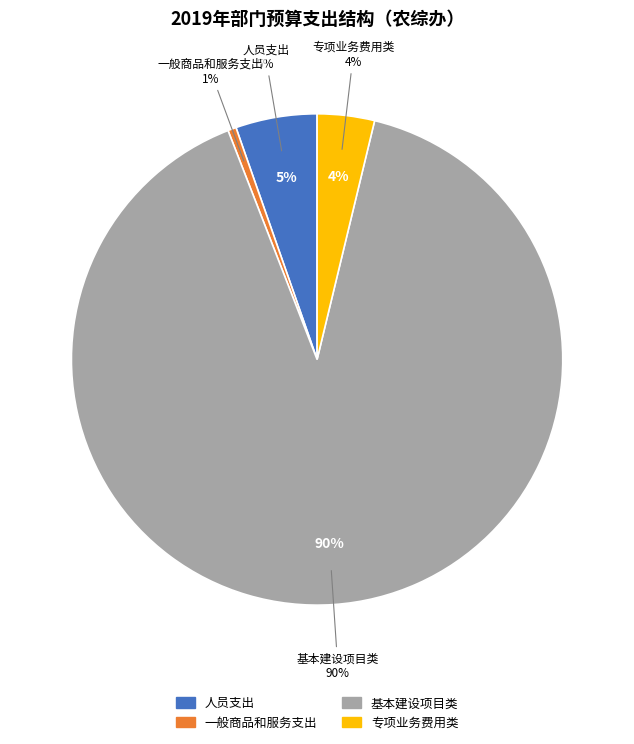

How much of the chart is everything except 专项业务费用类?

96.4%